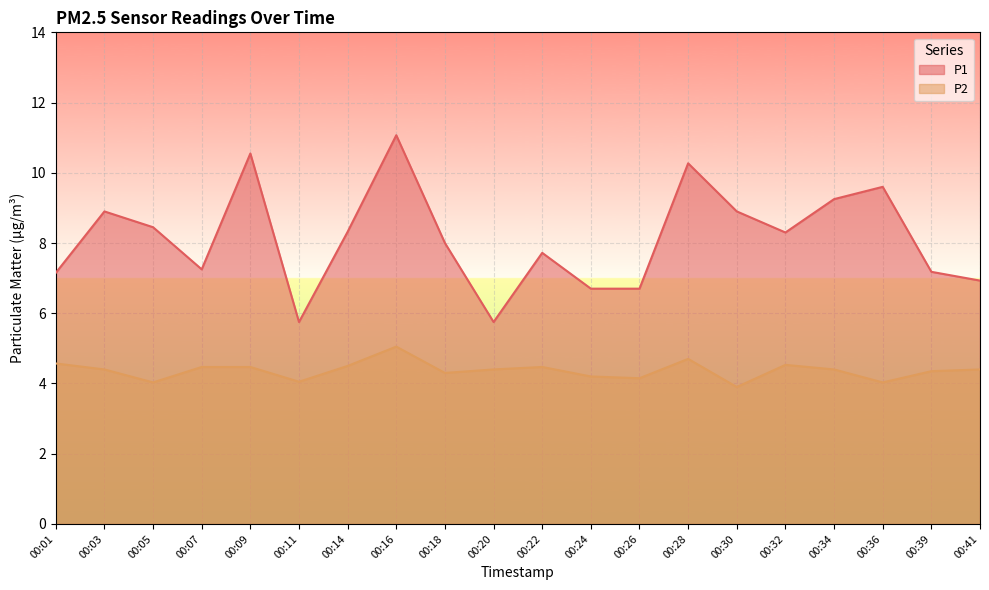

What is the value of the P2 point at the 11th from the left?

4.5